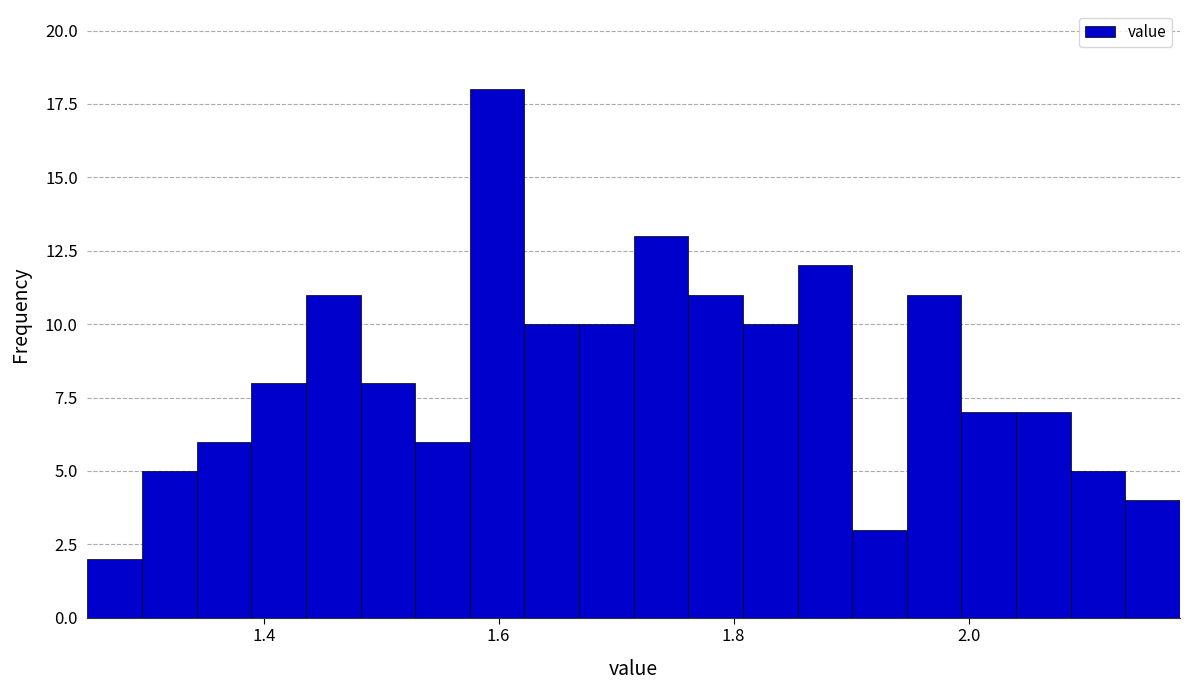

Read against the x-axis, roughly where is the centre of the tallest bar?

1.60